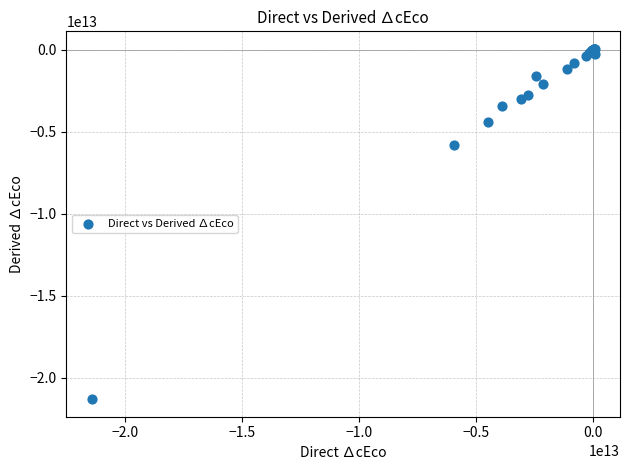

What Y value in the scatter plot is closest to -10618208704790?

-5785734694146.1